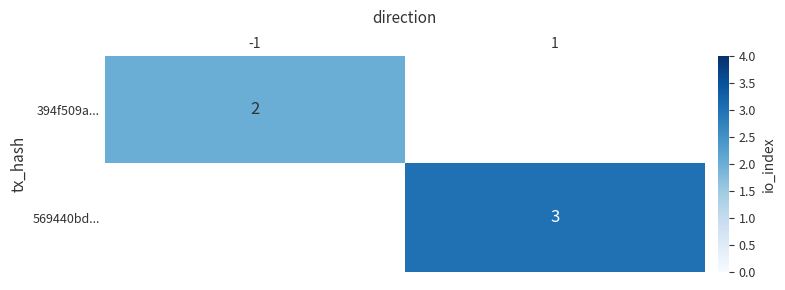

True or false: 394f509a... has a value of 2 at -1.

True